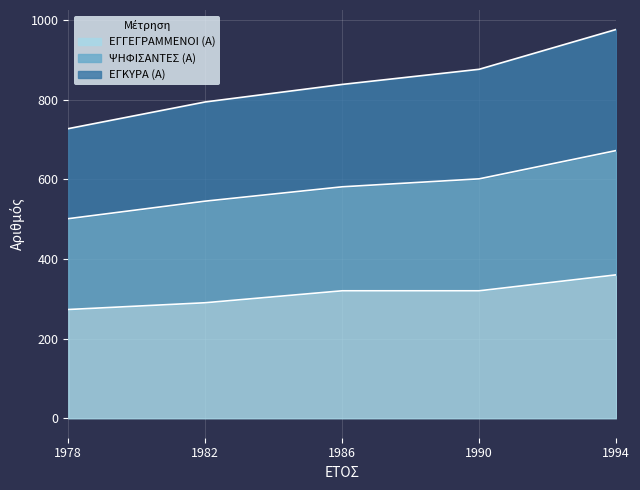

At which category does the chart reach its minimum across all series?

1978